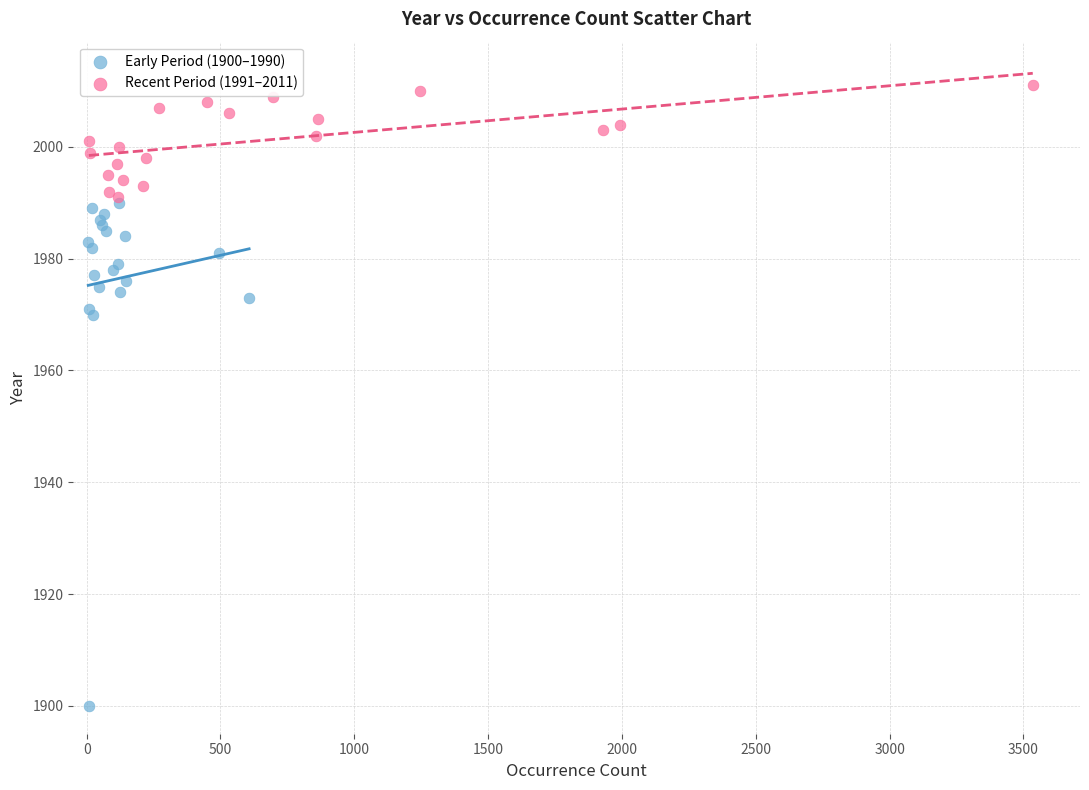

Which series has the widest spread of Y values?

Early Period (1900–1990)